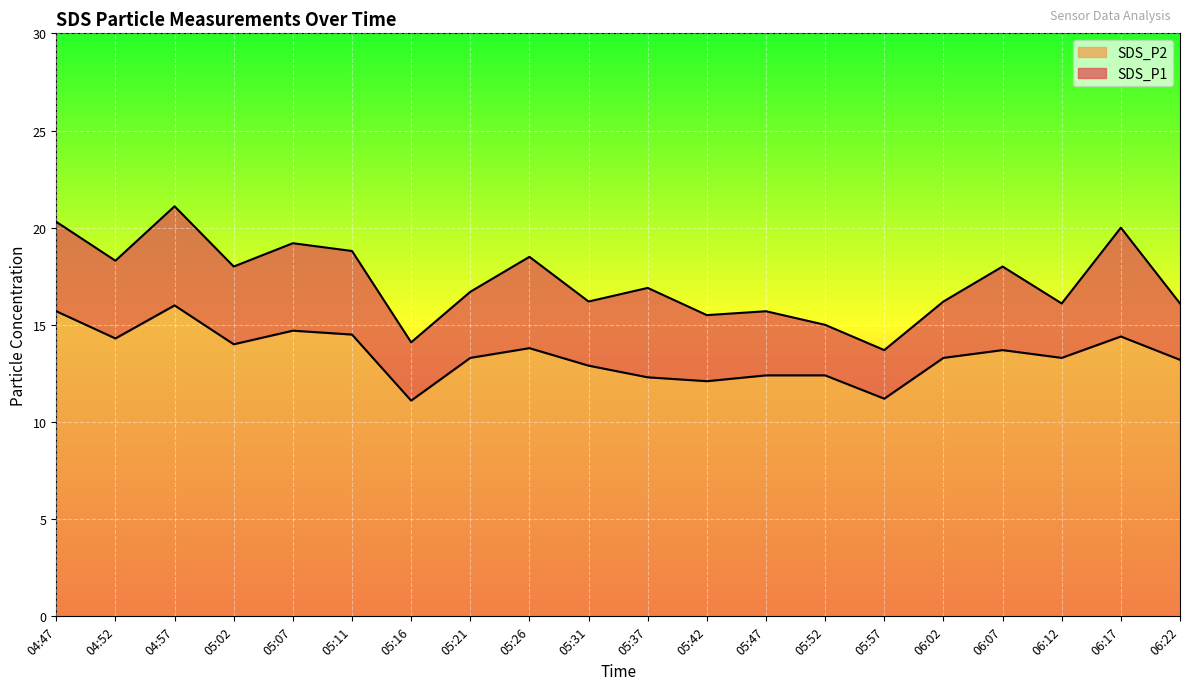

True or false: SDS_P1 has more than 0 points higher than both neighbors.

True